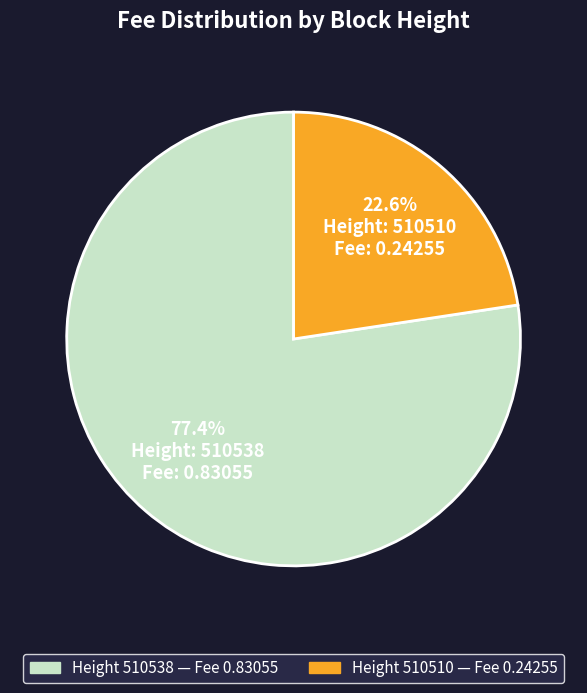

To the nearest percent, what is the average slice percentage?

50%